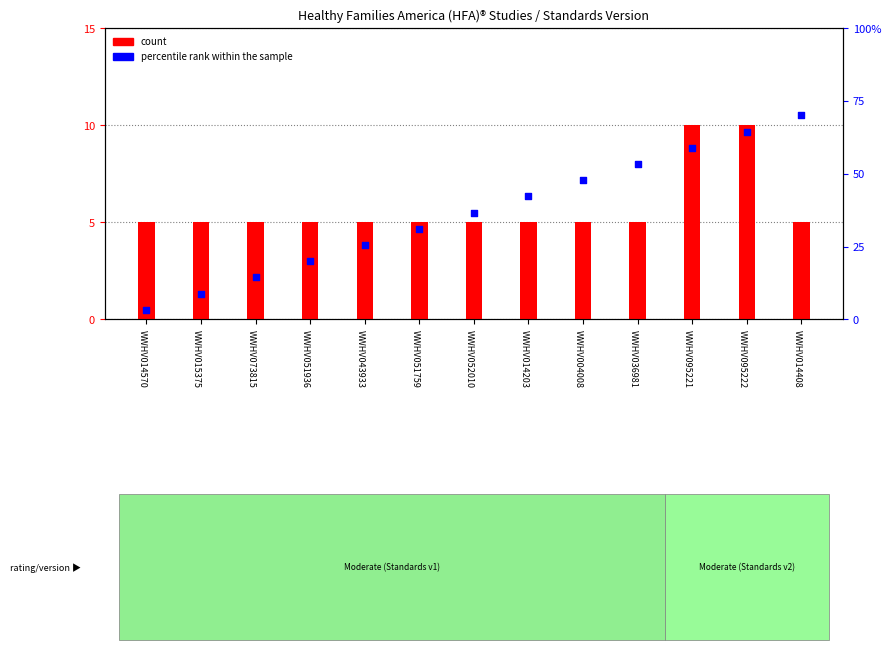

Between WWHV052010 and WWHV051936, which is larger?

WWHV052010